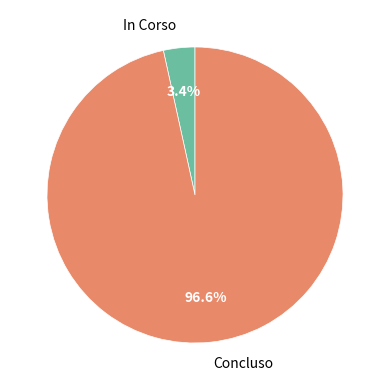

How much of the chart is everything except Concluso?

3.4%